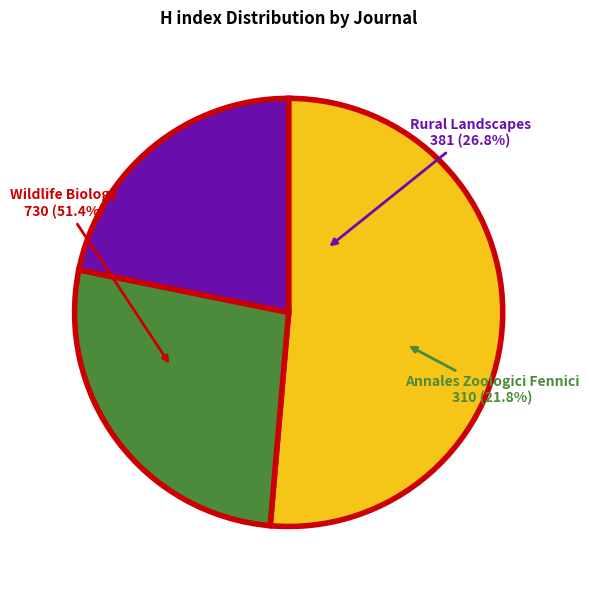

Count the number of slices in the pie.

3